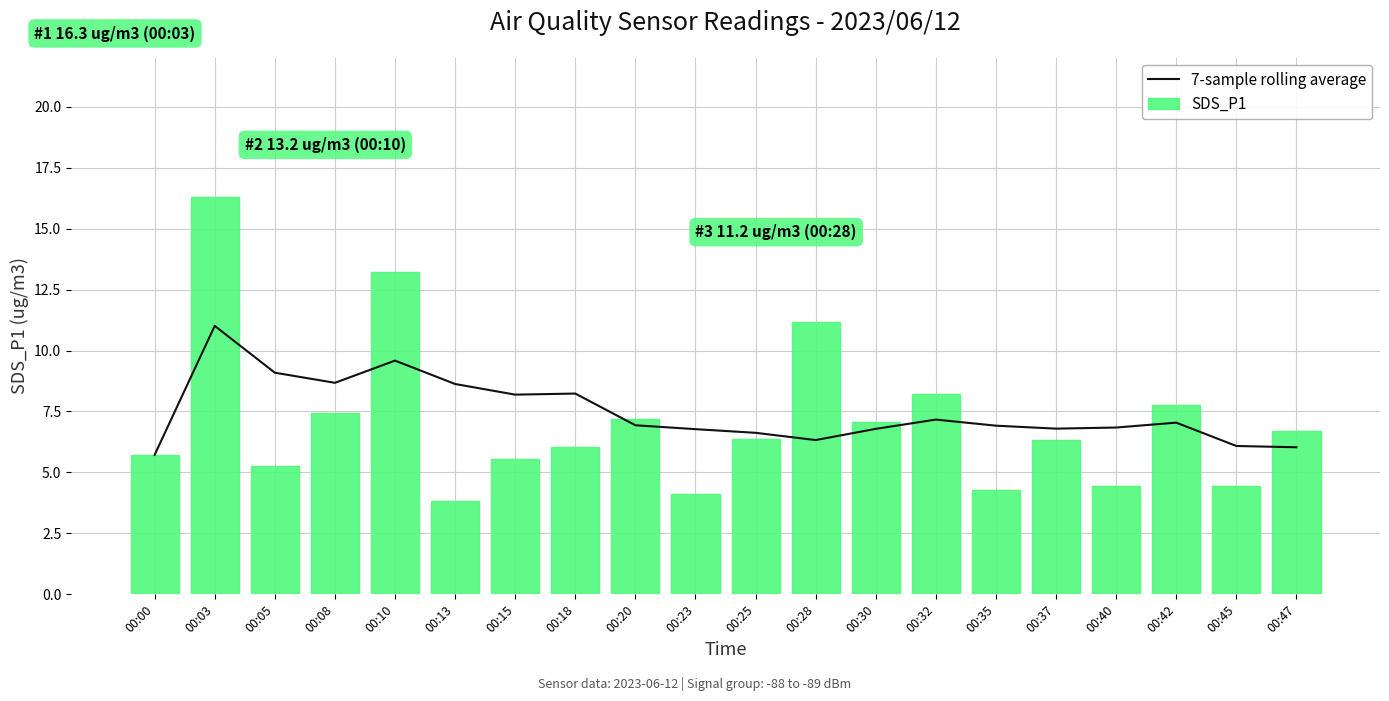

How many groups of bars are there?

20